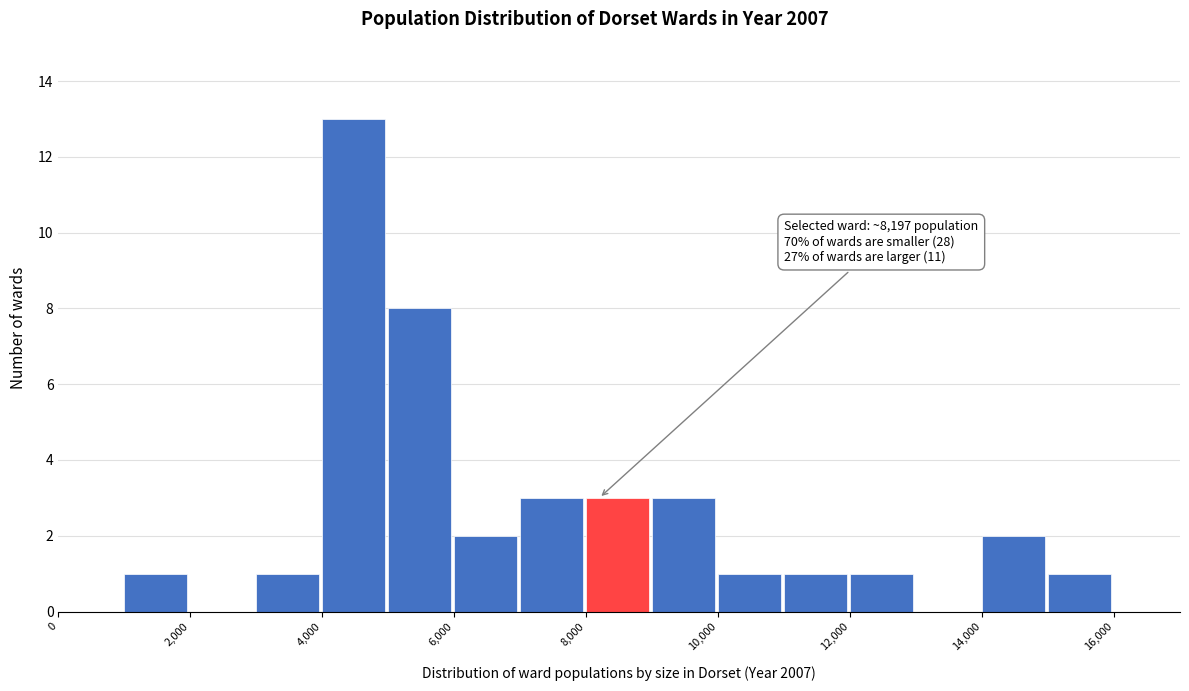

Which range on the x-axis has the tallest bar?

4000 to 5000